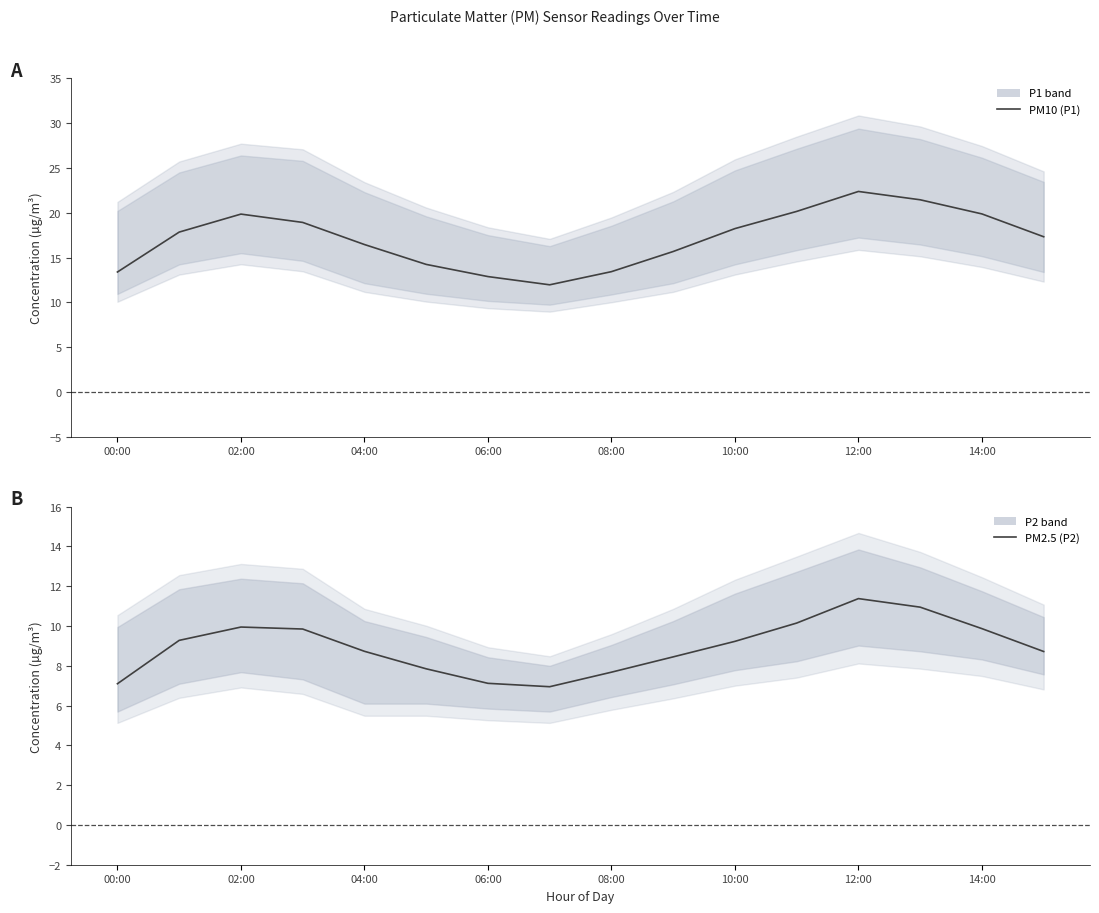

Rank the series by their average value, from highest to lowest.

PM10 (P1), PM2.5 (P2)